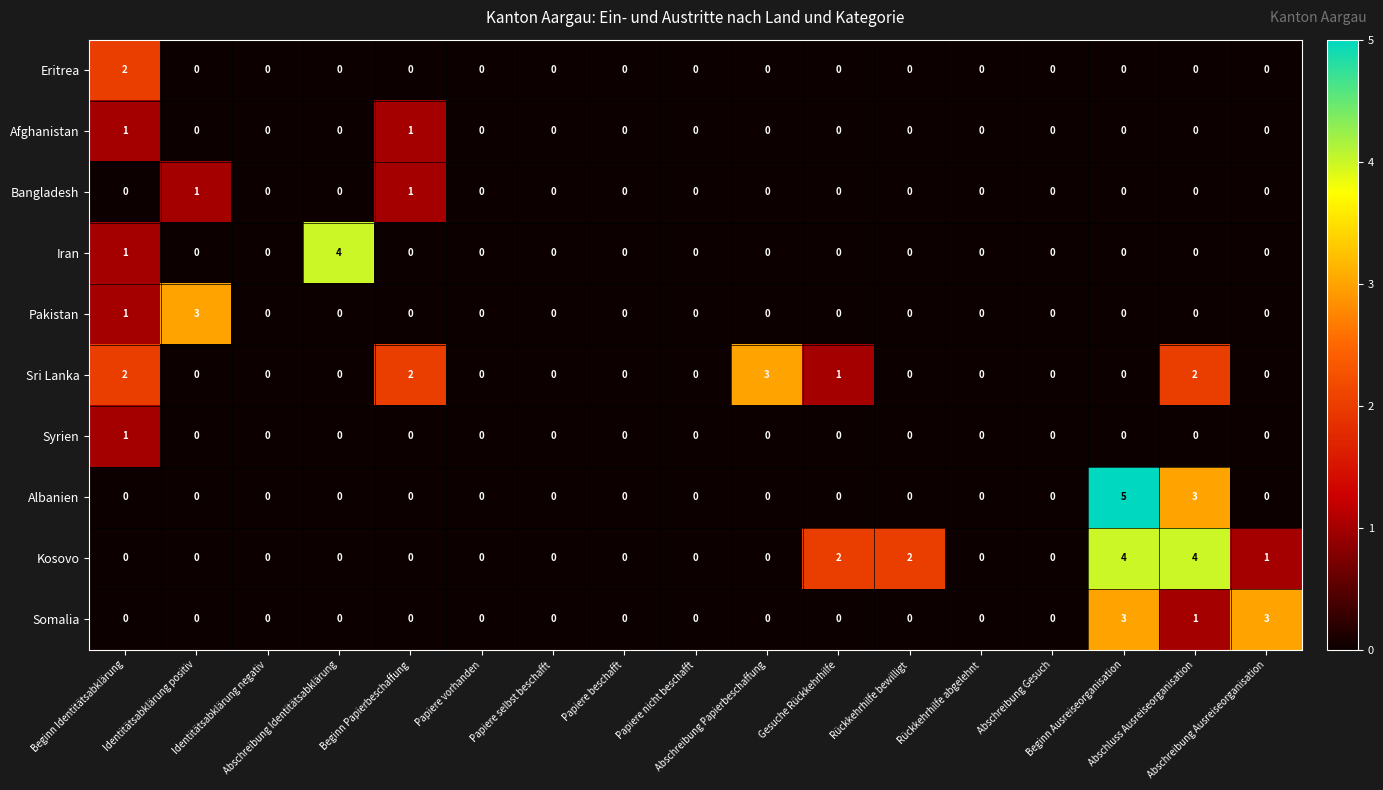

Which series has the largest total across all categories?

Kosovo